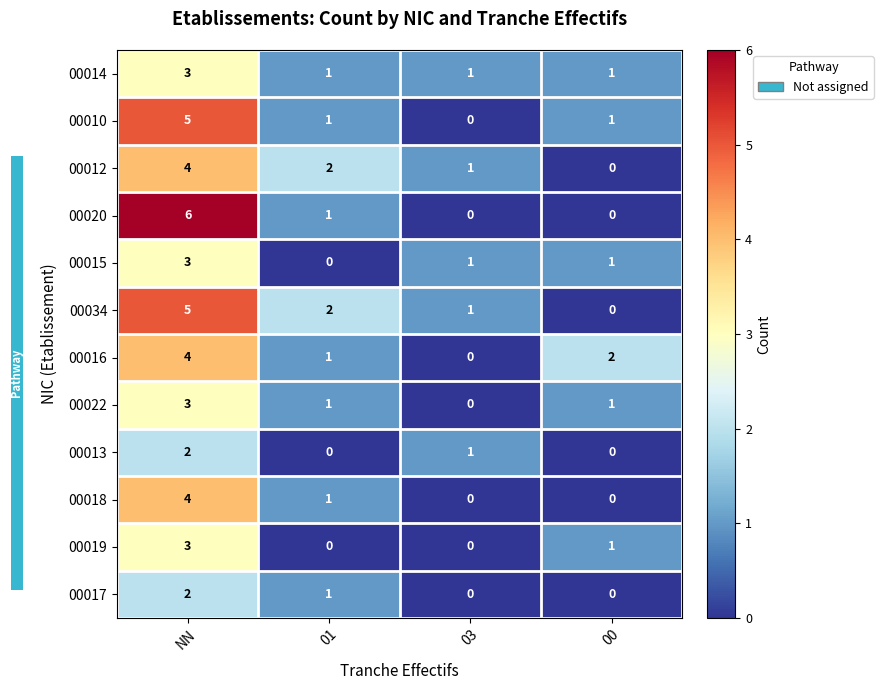

Which series has the largest total across all categories?

00034